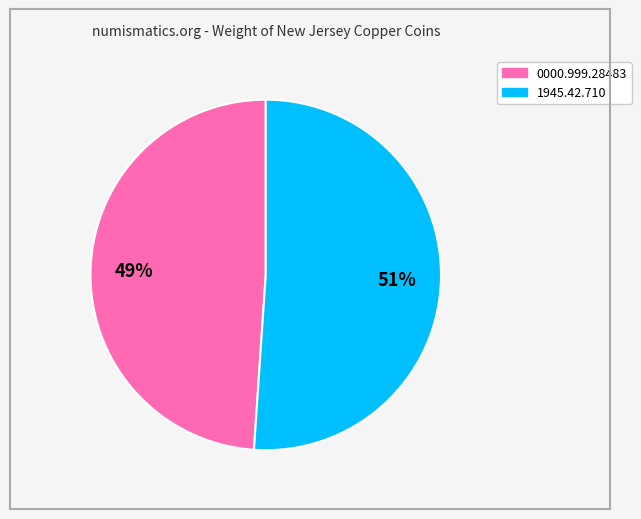

How many segments does this pie chart have?

2